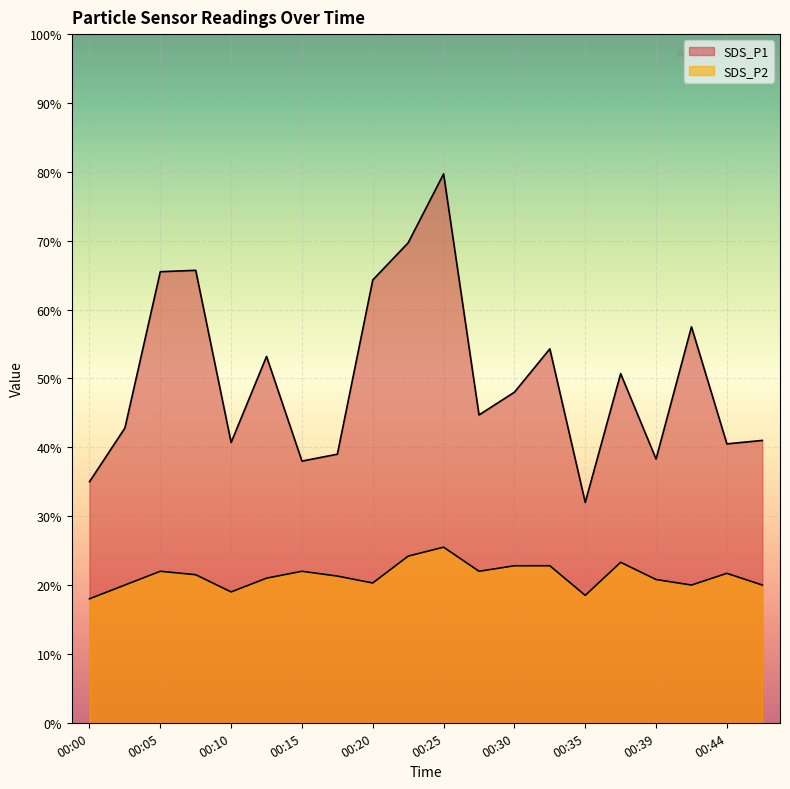

At which category does SDS_P1 reach its first local valley?

00:10